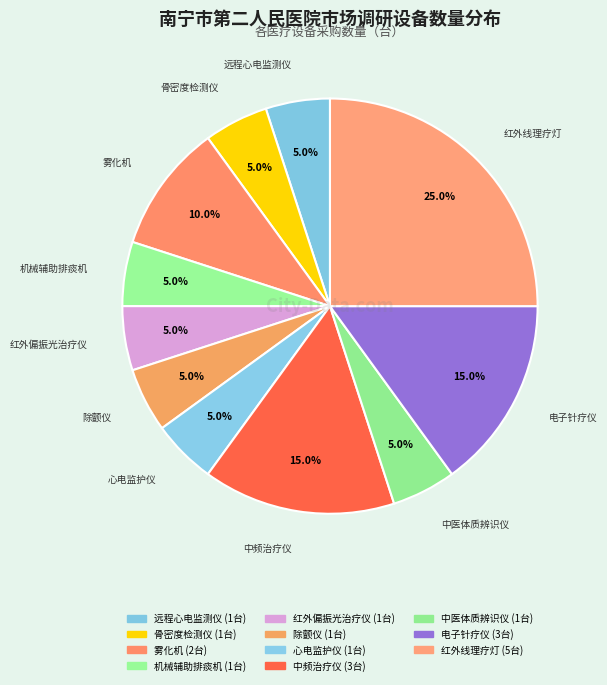

How many segments does this pie chart have?

11